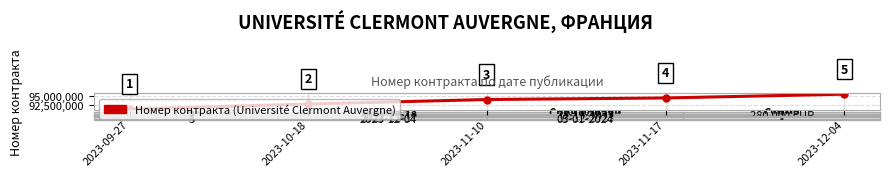

How many data points does each series have?

5